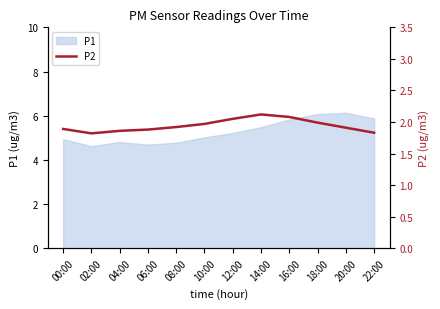

The P1 series shows 6.1 at 20:00. True or false?

True